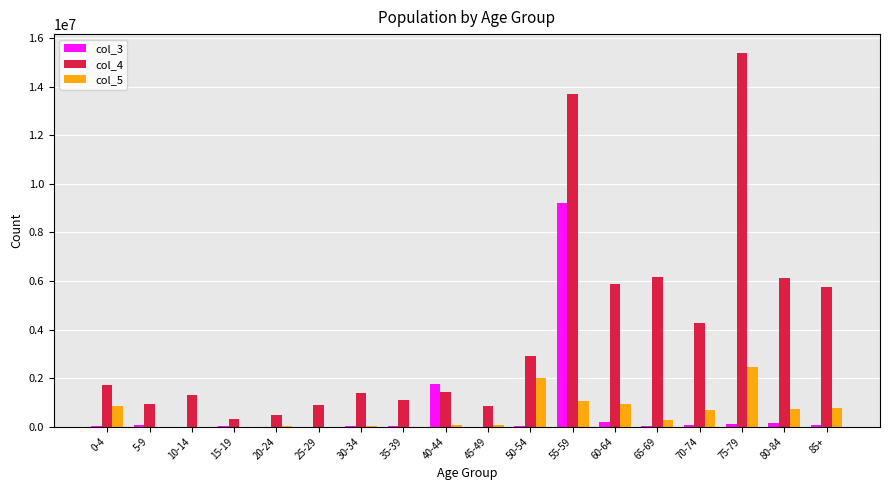

What value does the col_3 series have at 55-59, to the nearest 10?

9211940